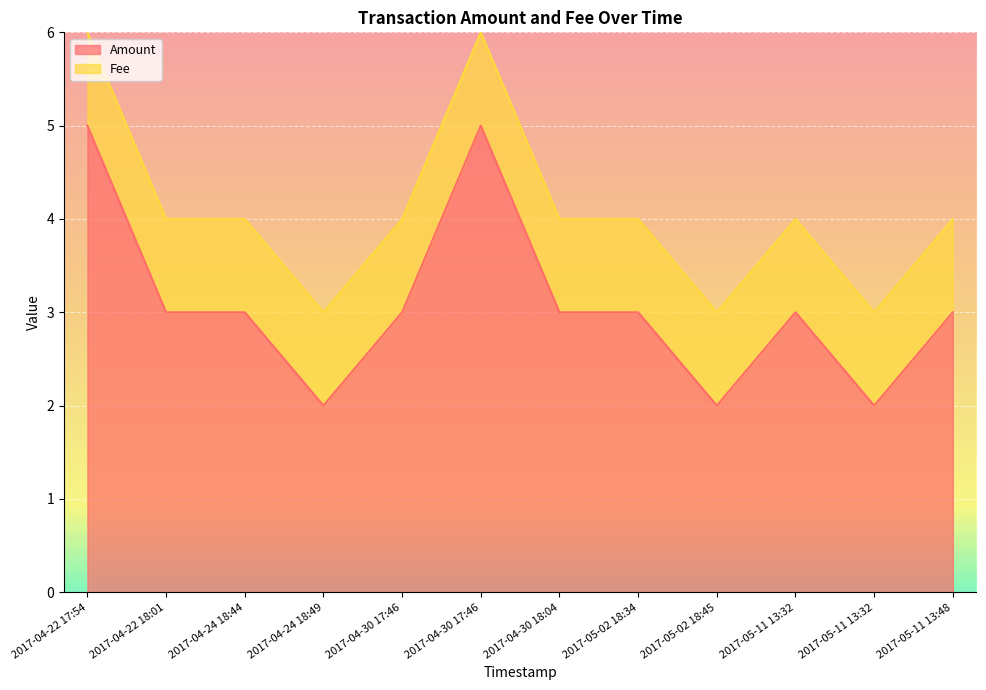

What are all the series names shown in the legend?

Amount, Fee